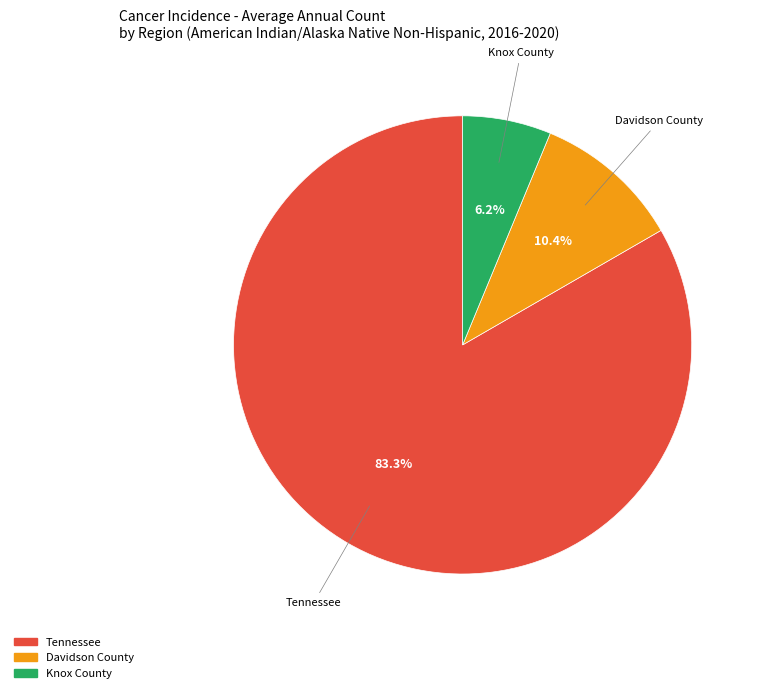

Is there a majority slice in this chart?

Yes